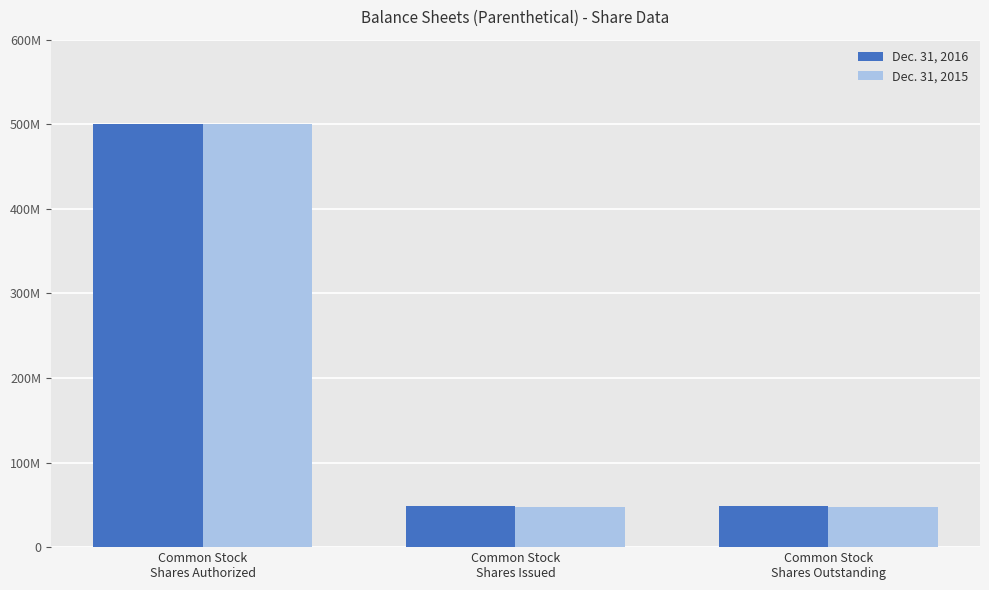

Are the bars grouped side by side (vs. stacked)?

Yes